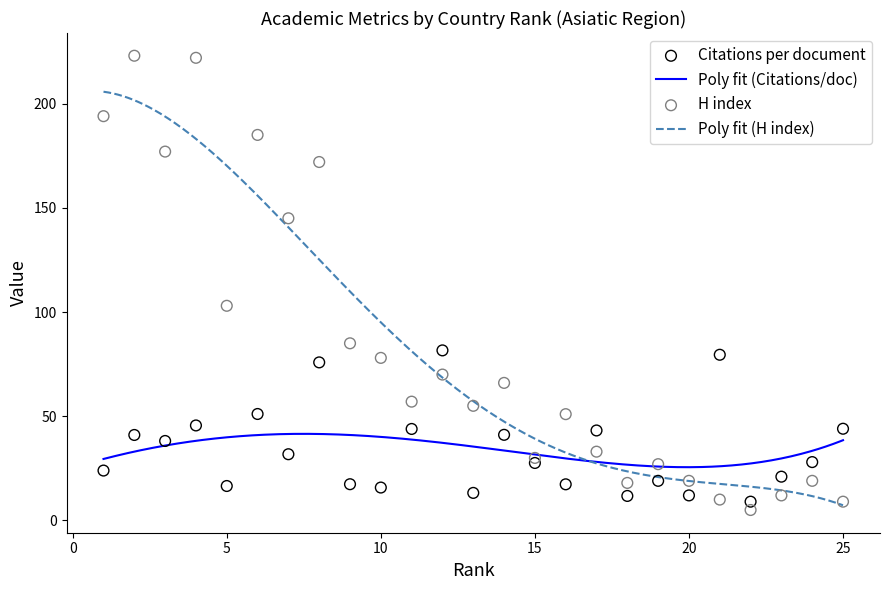

At which category is the sum across all series the highest?

4